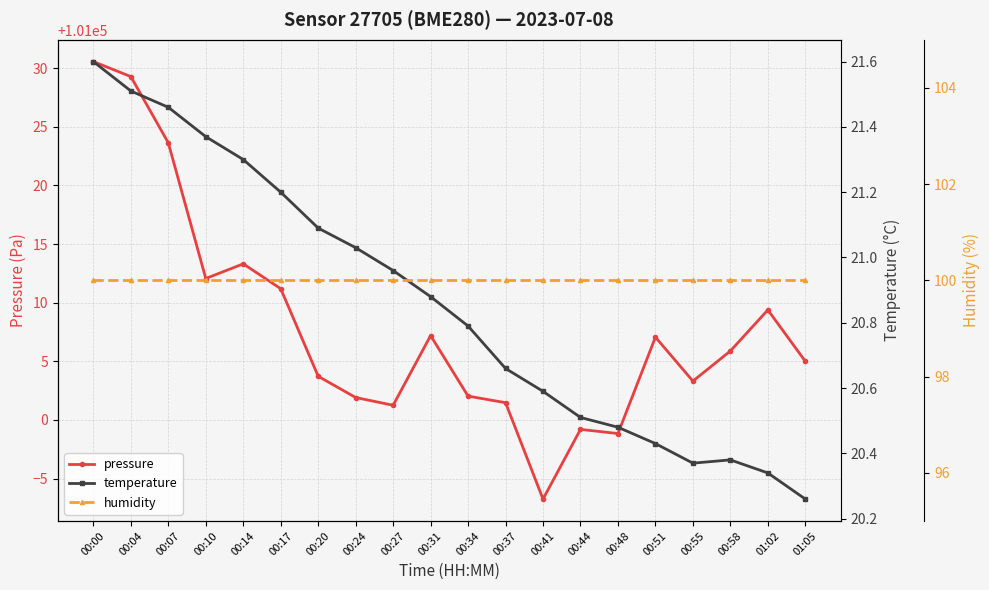

Where is the first local maximum for pressure?

00:14